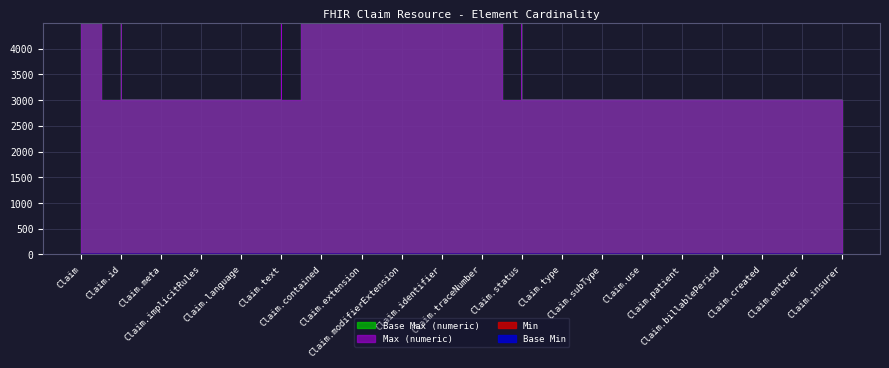

Reading left to right, what are all the values shown in this chart?

Min: 0	0	0	0	0	0	0	0	0	0	0	1	1	0	1	1	0	1	0	0
Base Min: 0	0	0	0	0	0	0	0	0	0	0	1	1	0	1	1	0	1	0	0
Max (numeric): 2997000	3000	3000	3000	3000	3000	2997000	2997000	2997000	2997000	2997000	3000	3000	3000	3000	3000	3000	3000	3000	3000
Base Max (numeric): 2997000	3000	3000	3000	3000	3000	2997000	2997000	2997000	2997000	2997000	3000	3000	3000	3000	3000	3000	3000	3000	3000